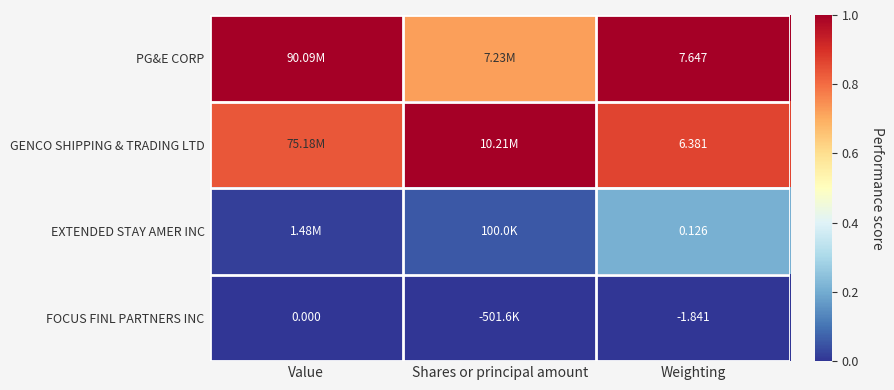

How many distinct data groups are displayed?

4